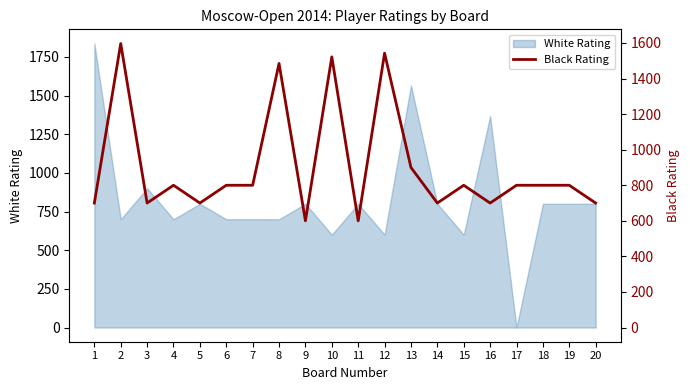

What is the greatest value displayed?

1597